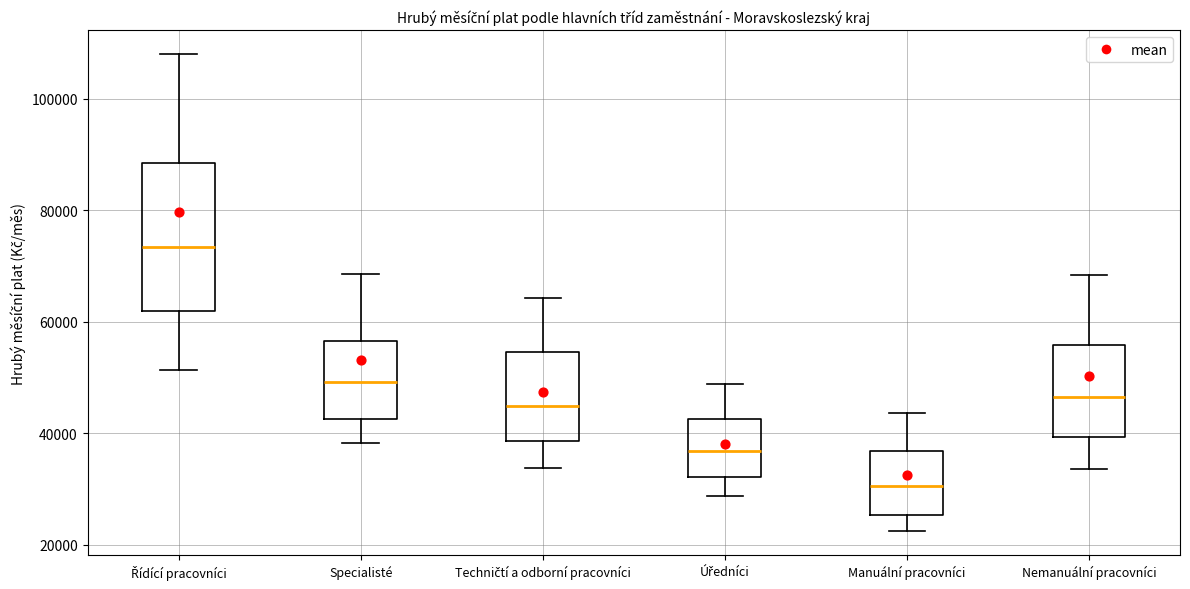

Which box's median line is the lowest?

Manuální pracovníci